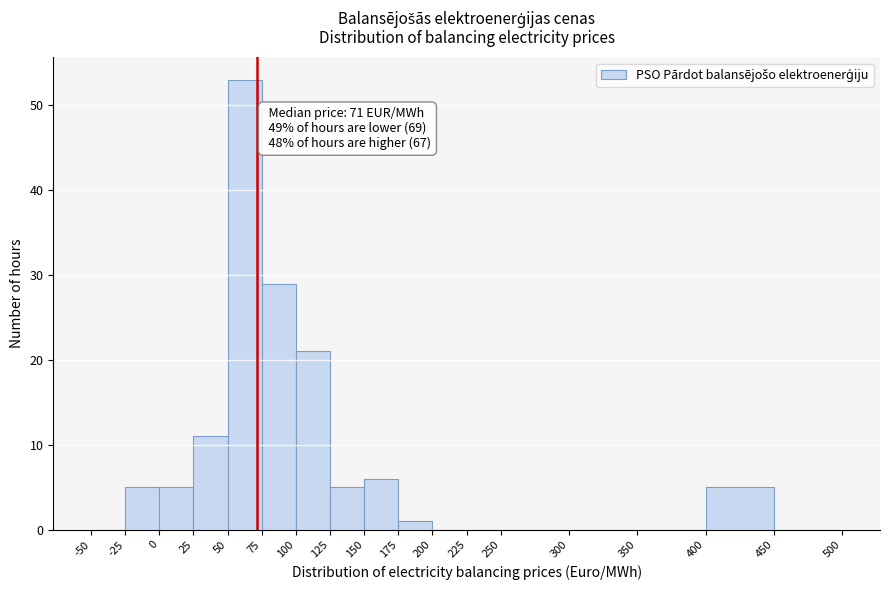

Over which range of the x-axis is the bar tallest?

50 to 75